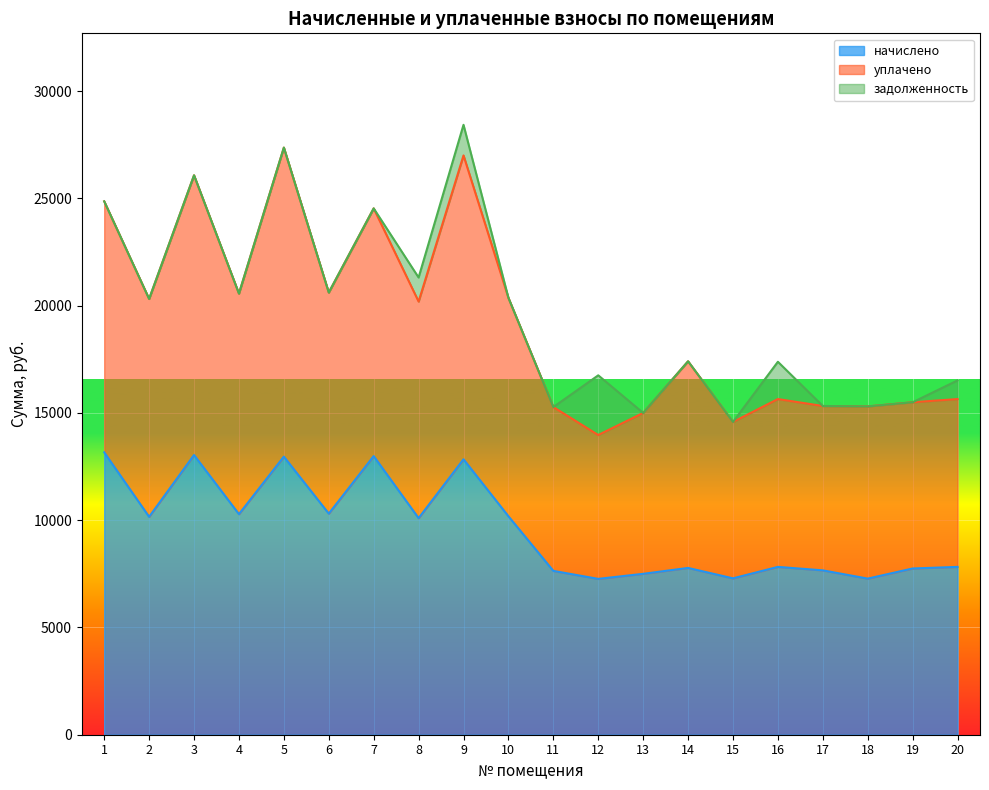

What is the sum of all уплачено values?

385614.0